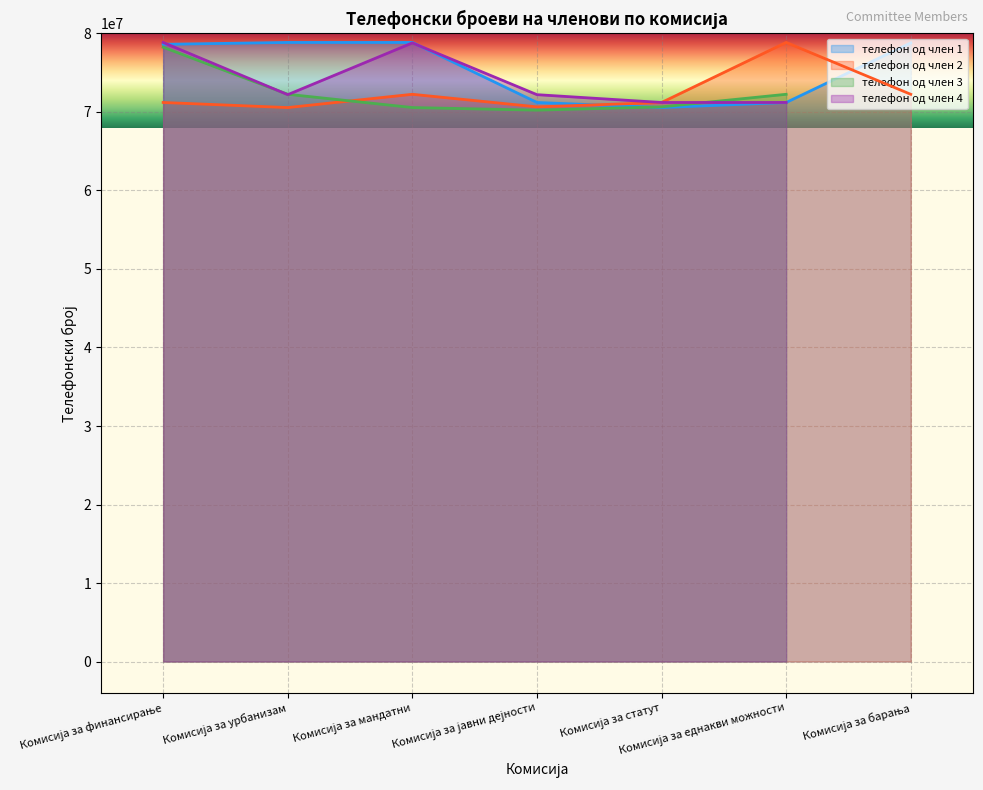

What is the greatest value displayed?

78860599